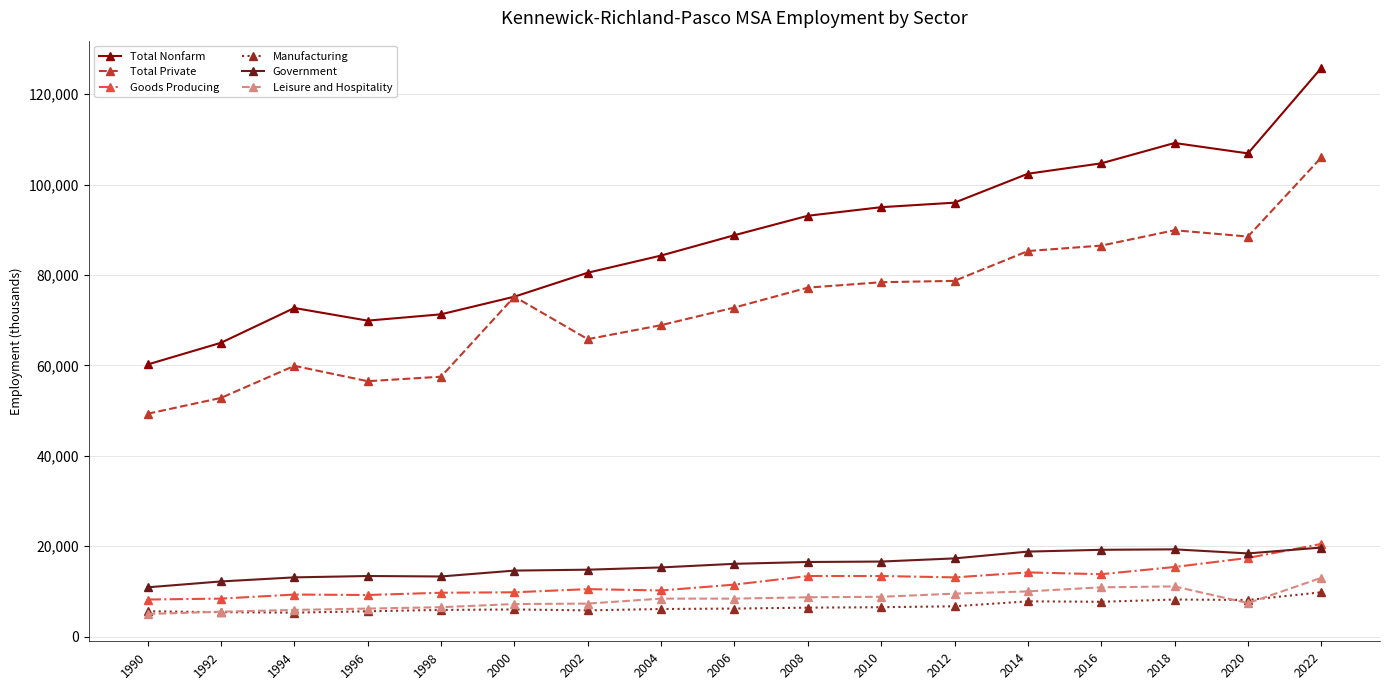

What is the total value across all series at 1990?

139200